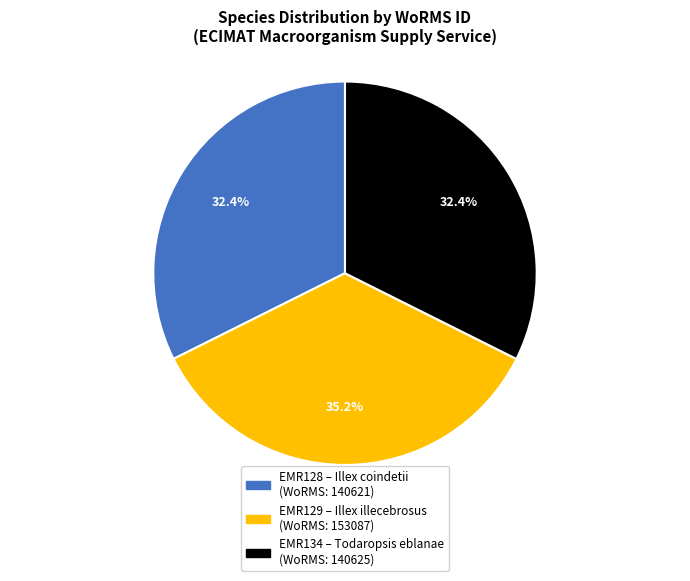

Is there any slice that represents more than half of the pie?

No